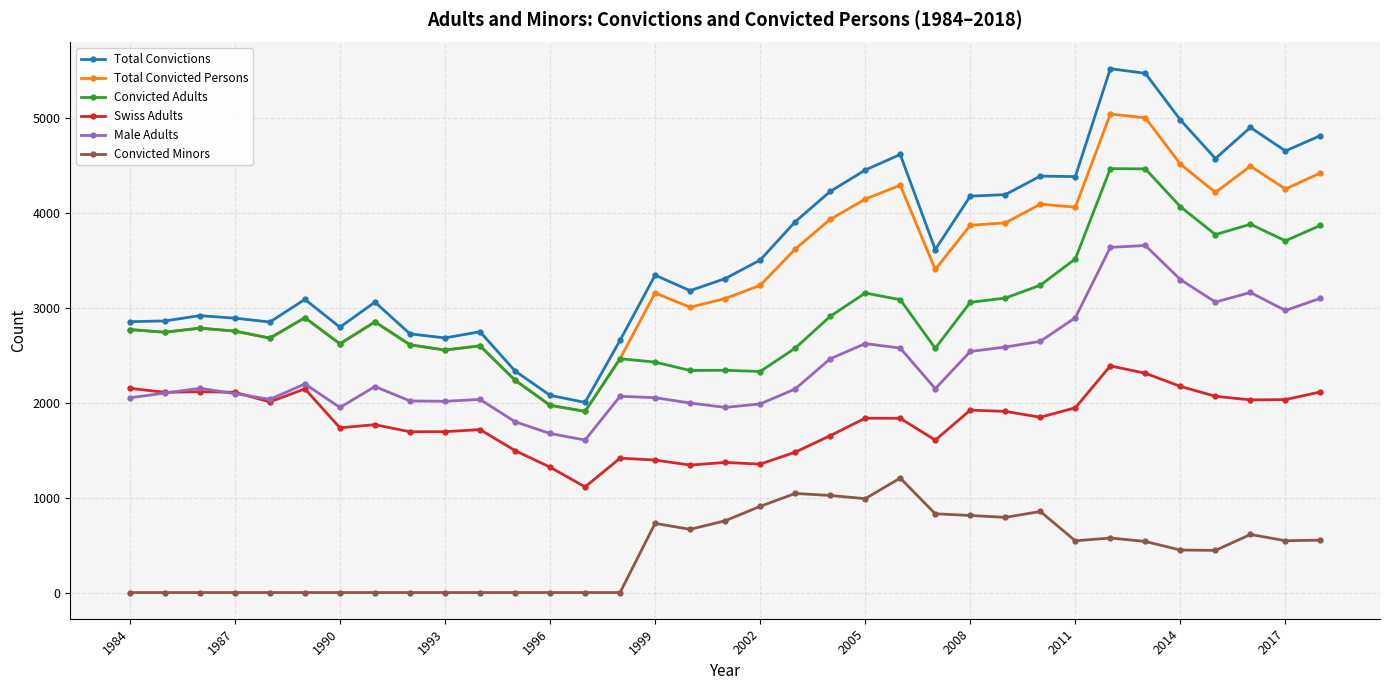

True or false: Male Adults has more than 2 interior local peaks.

True